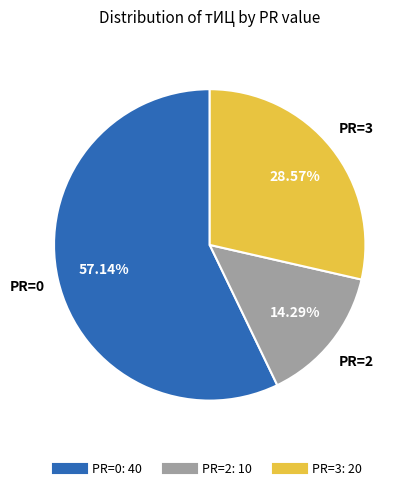

How many slices are in this pie chart?

3